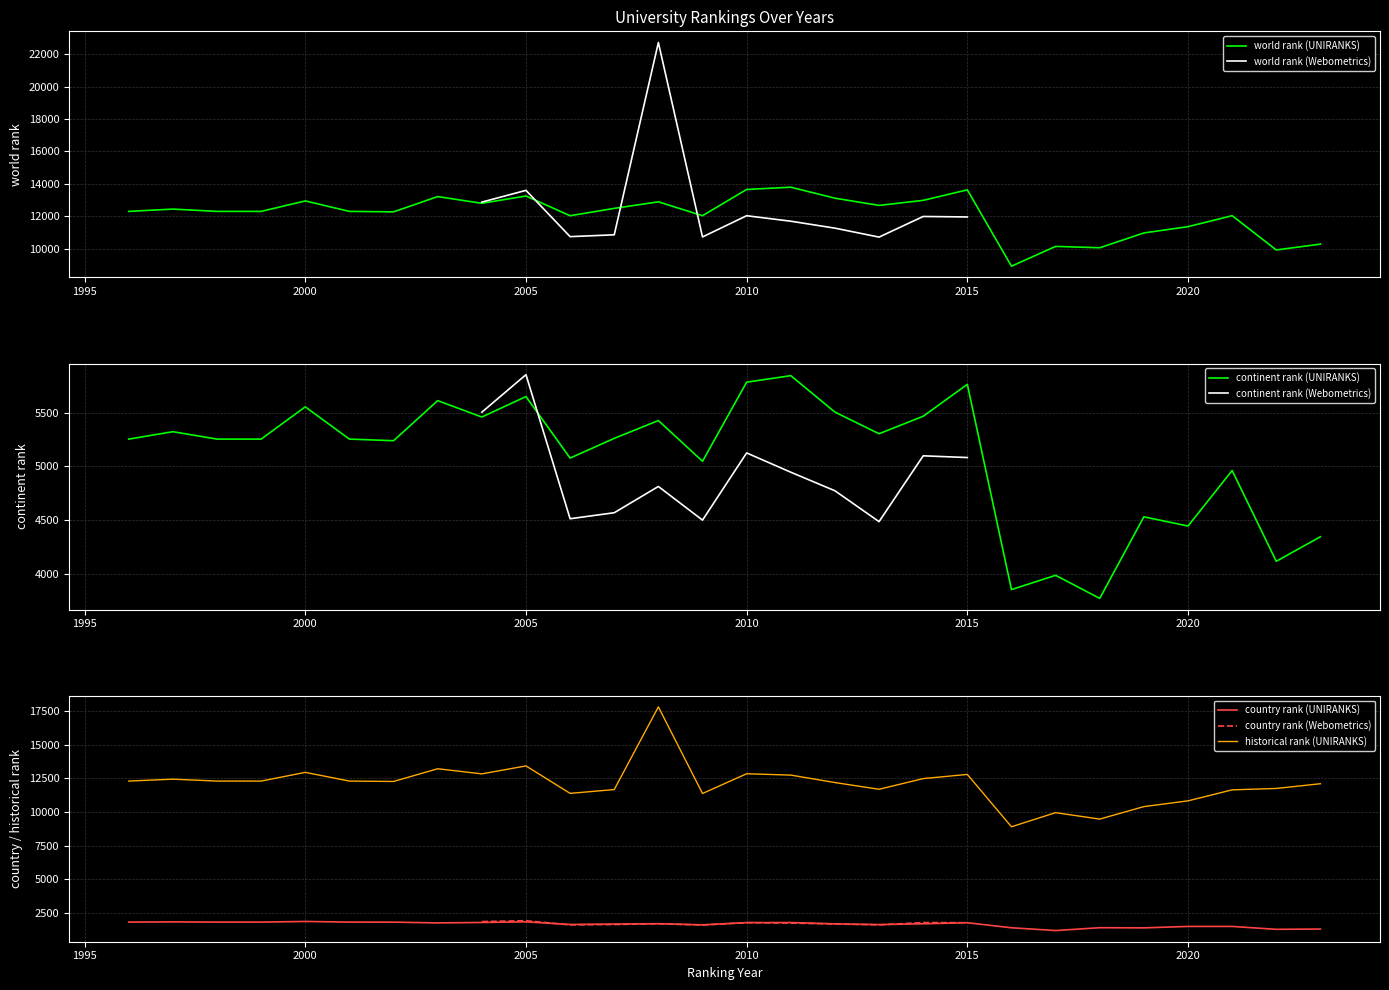

The value of continent rank (UNIRANKS) at 2005 is 5651. True or false?

True